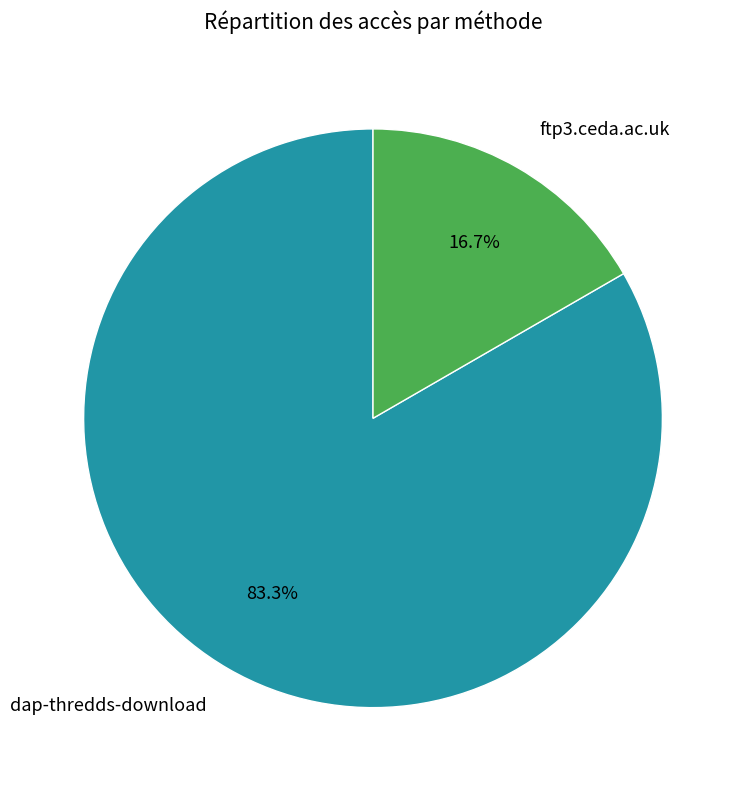

Does any single category account for the majority?

Yes